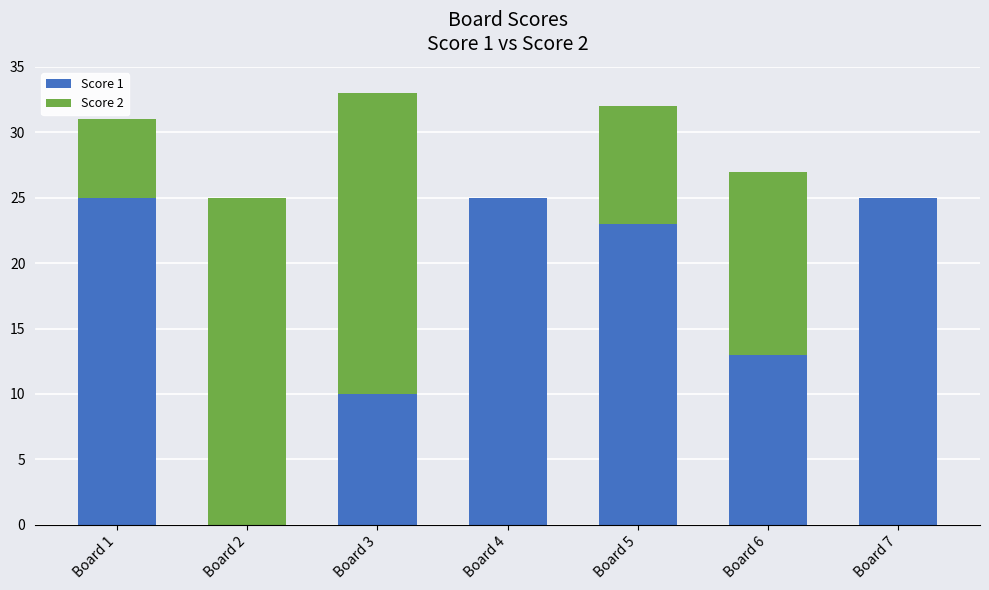

Are the bars horizontal?

No